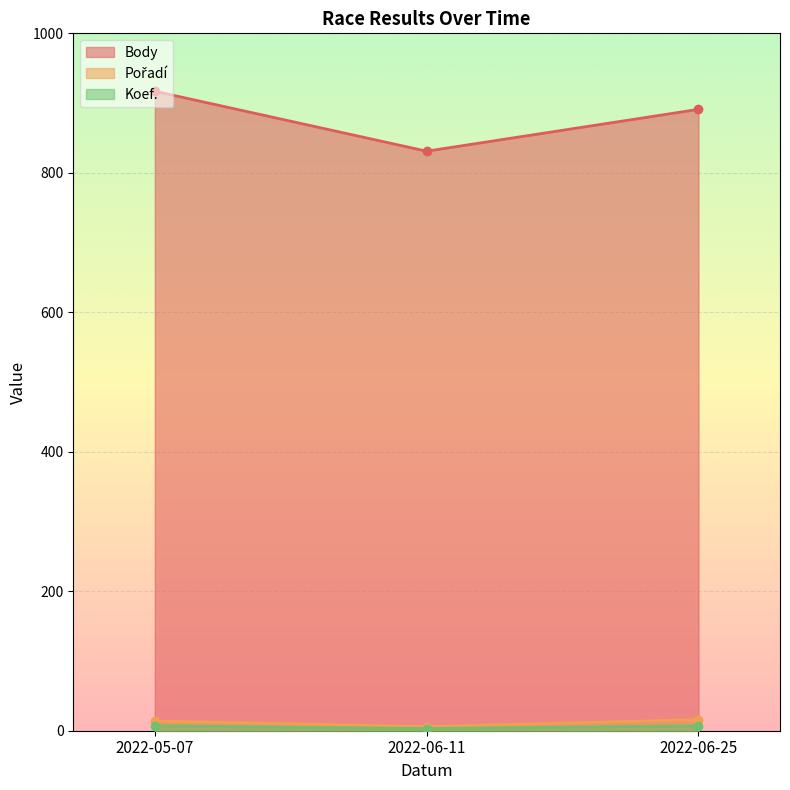

Is it true that Body equals 587 at 2022-05-07?

False